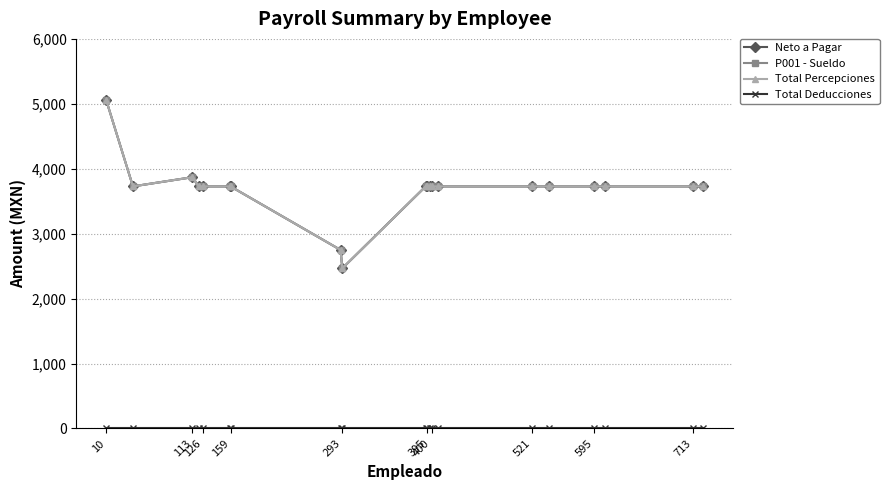

Which category has the highest value in the Neto a Pagar series?

10